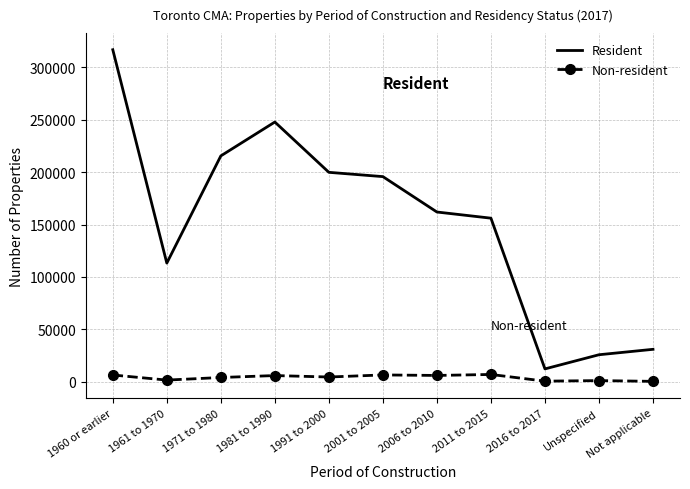

True or false: Resident and Non-resident intersect in this chart.

False